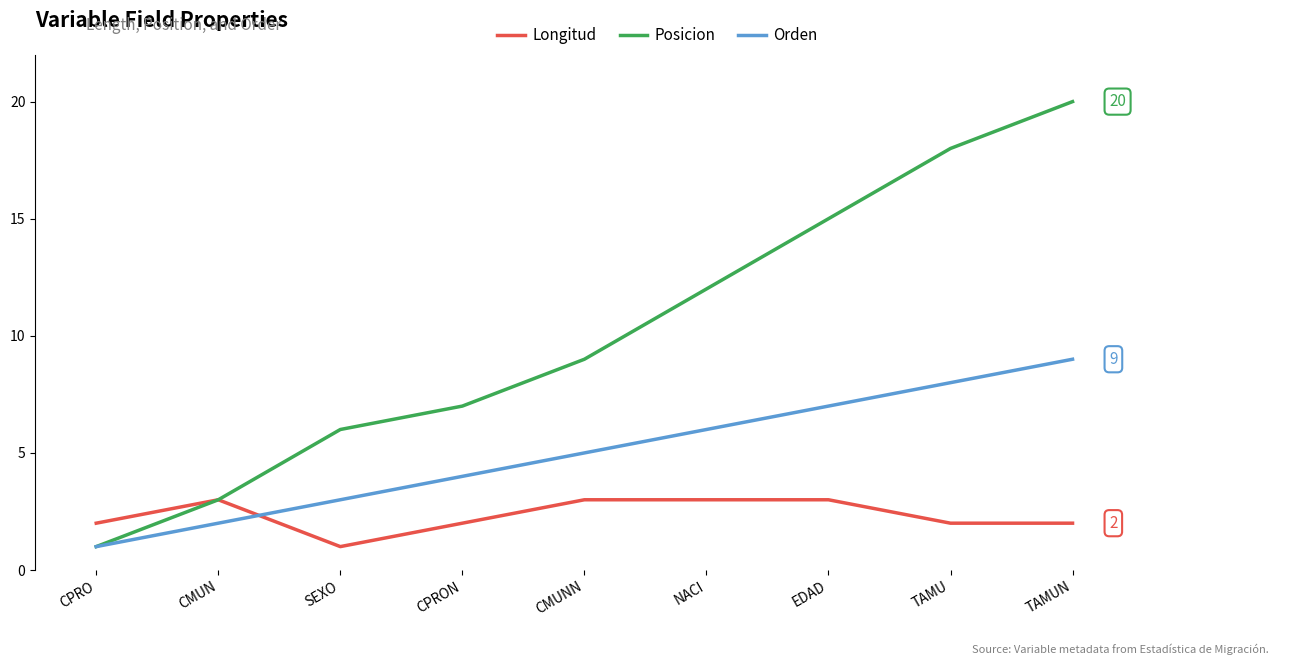

List the series in order of their overall mean, highest first.

Posicion, Orden, Longitud